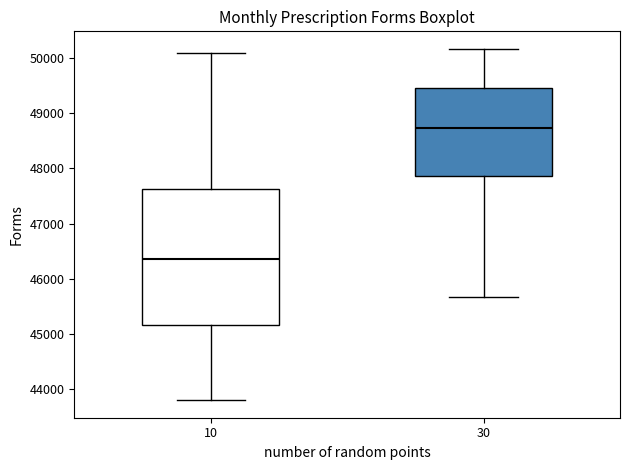

Reading left to right, read every box against the y-axis: the position of its median line, the range the box covers, and the ends of its whiskers. The values are not printed on the chart, so give them approximately, as read against the axis.

10: median 46400, box 45200 to 47600, whiskers 43800 to 50100
30: median 48700, box 47900 to 49500, whiskers 45700 to 50200